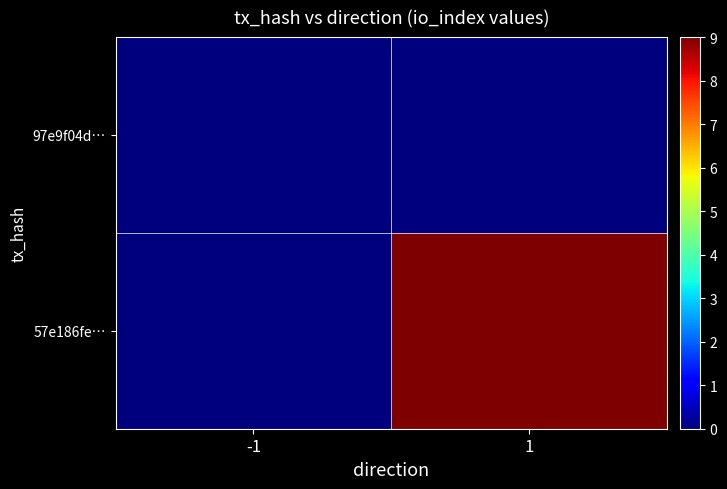

Reading left to right, transcribe all the data shown in this chart.

57e186fe…: -1=0	1=9
97e9f04d…: -1=0	1=0